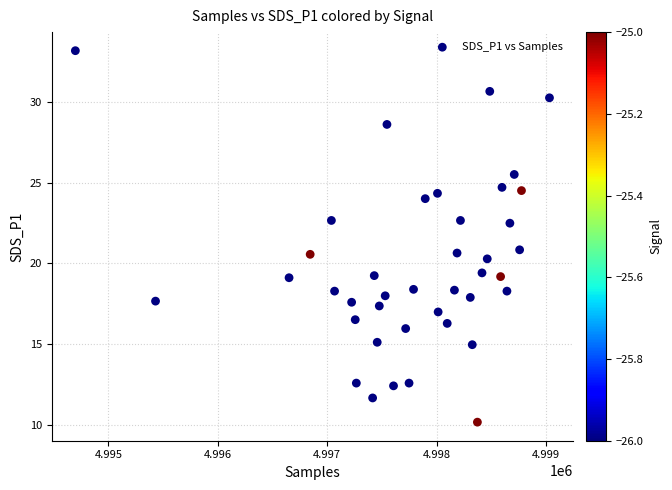

What is the range of Y values (max minus min)?

23.0